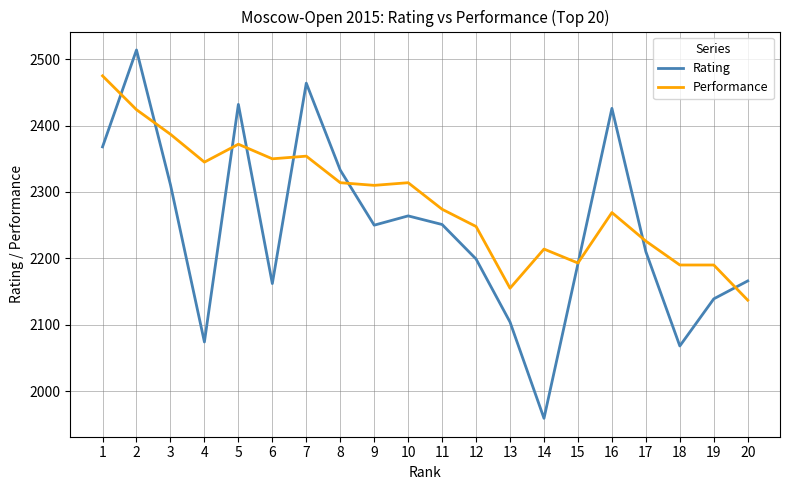

Which series has the largest range (max minus min)?

Rating